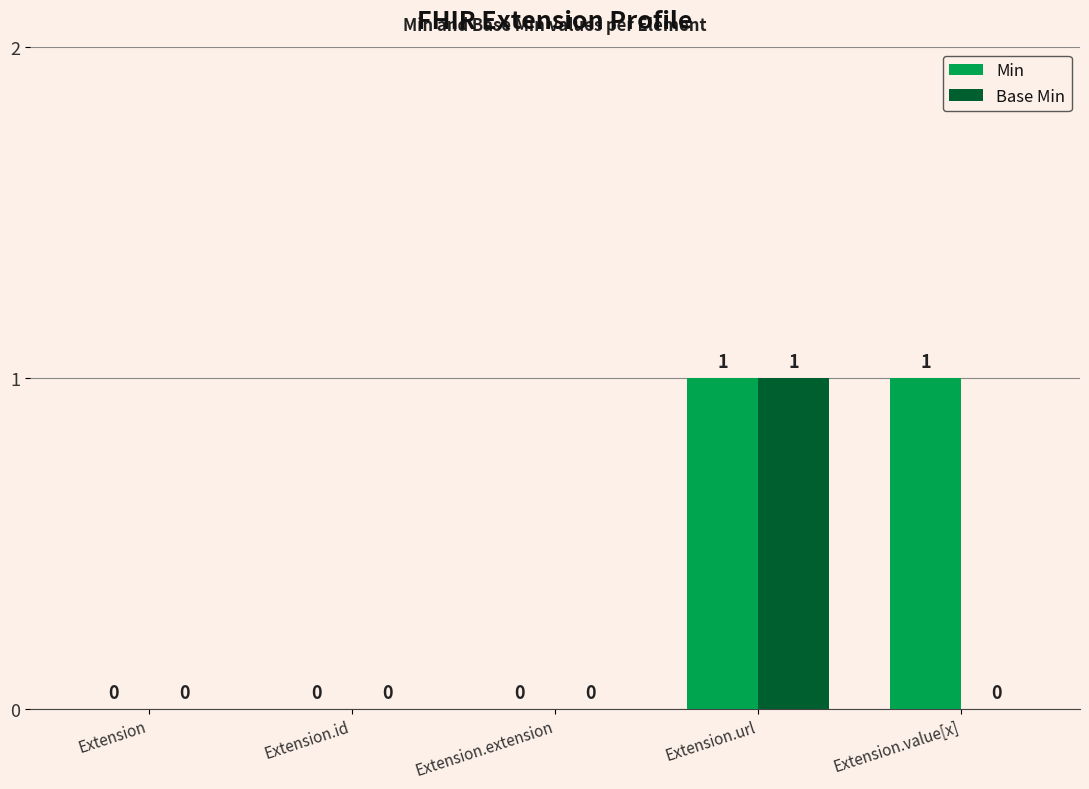

The value of Base Min at Extension.value[x] is 0. True or false?

True